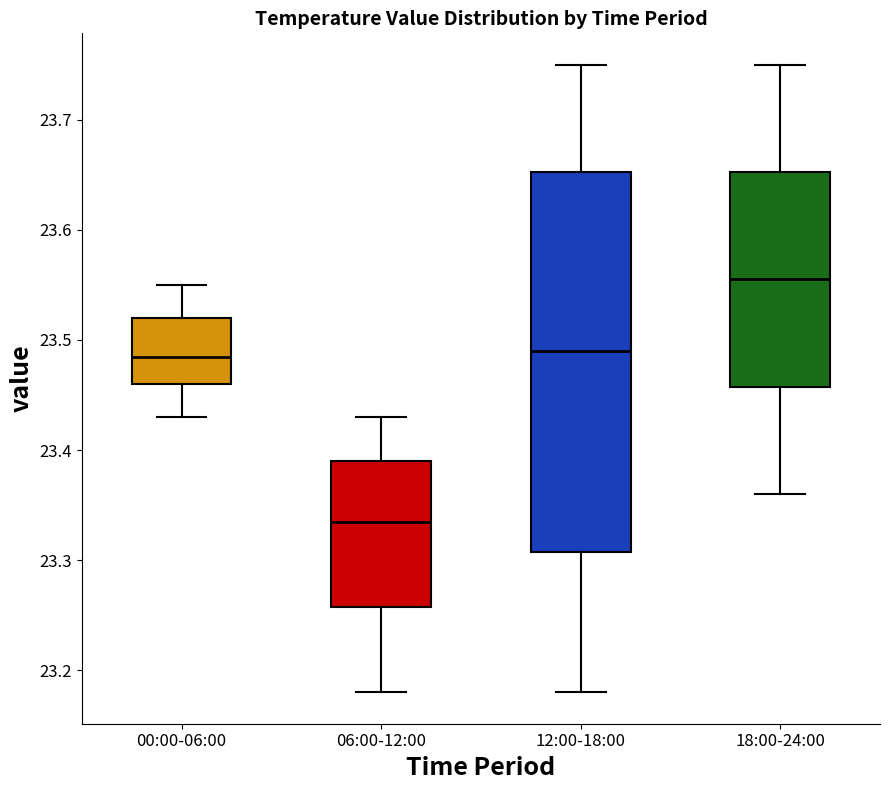

Which box has the highest median line?

18:00-24:00